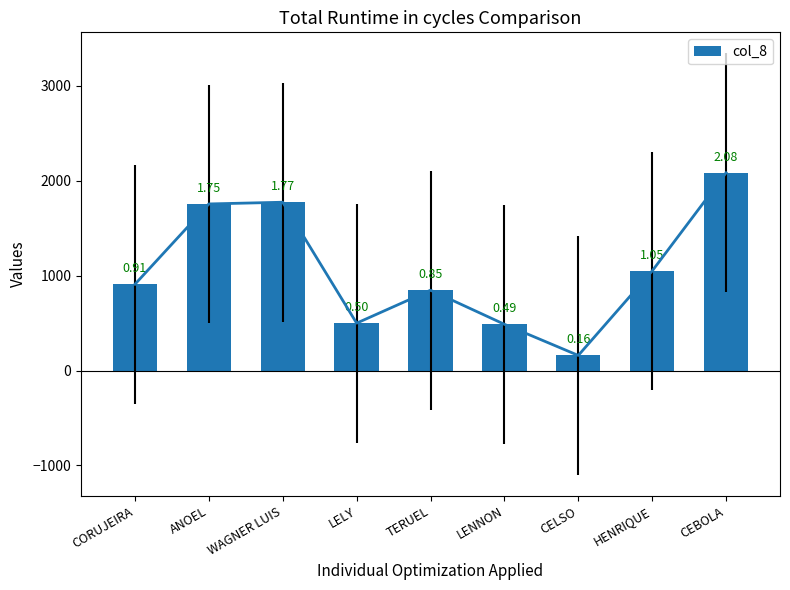

What is the difference between the values at LELY and WAGNER LUIS?

1274